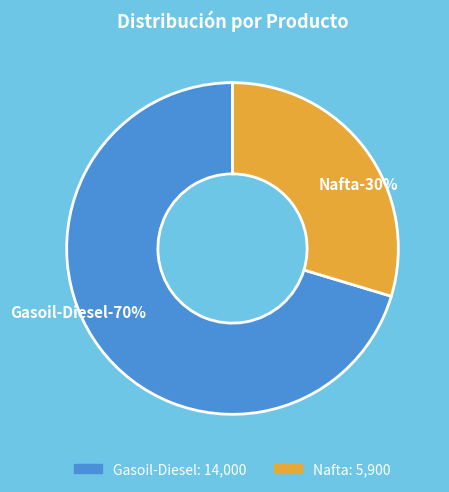

To the nearest percent, what is the difference between the largest and smallest slice percentages?

41%